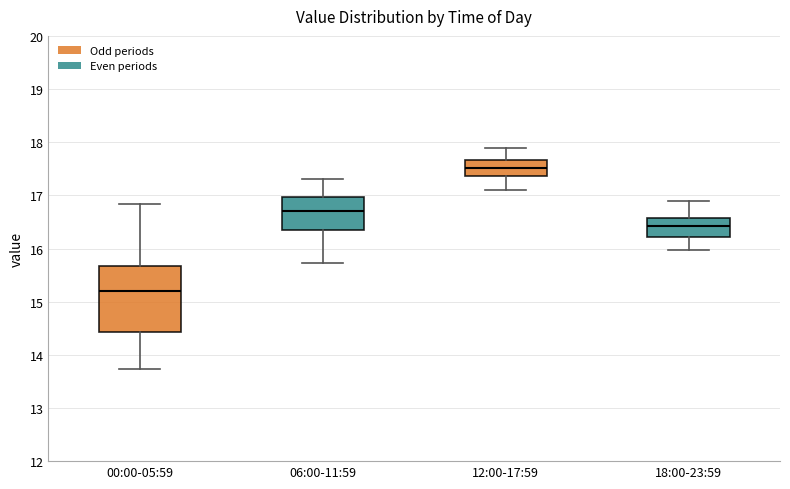

Which box's median line is the lowest?

00:00-05:59